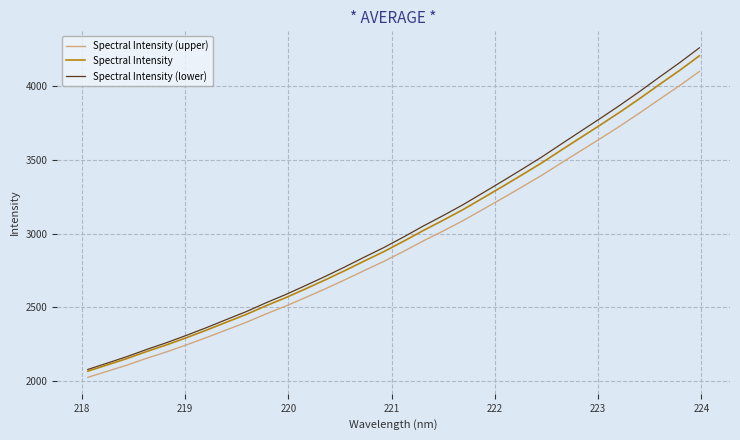

True or false: Spectral Intensity (lower) and Spectral Intensity (upper) intersect in this chart.

False